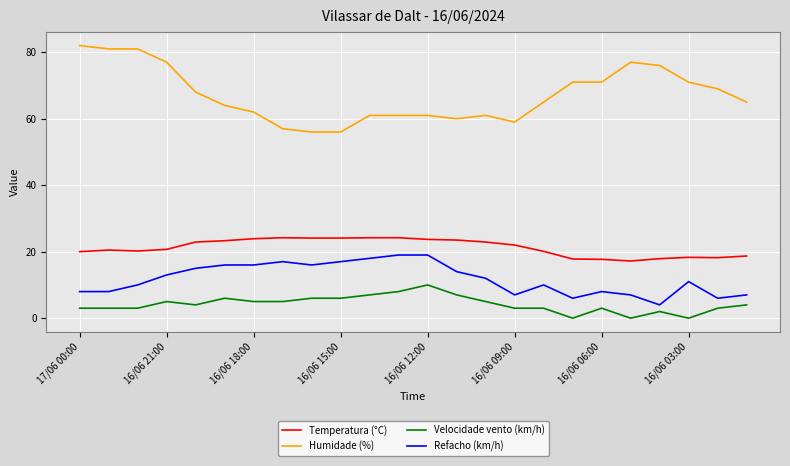

Which series has the largest total across all categories?

Humidade (%)